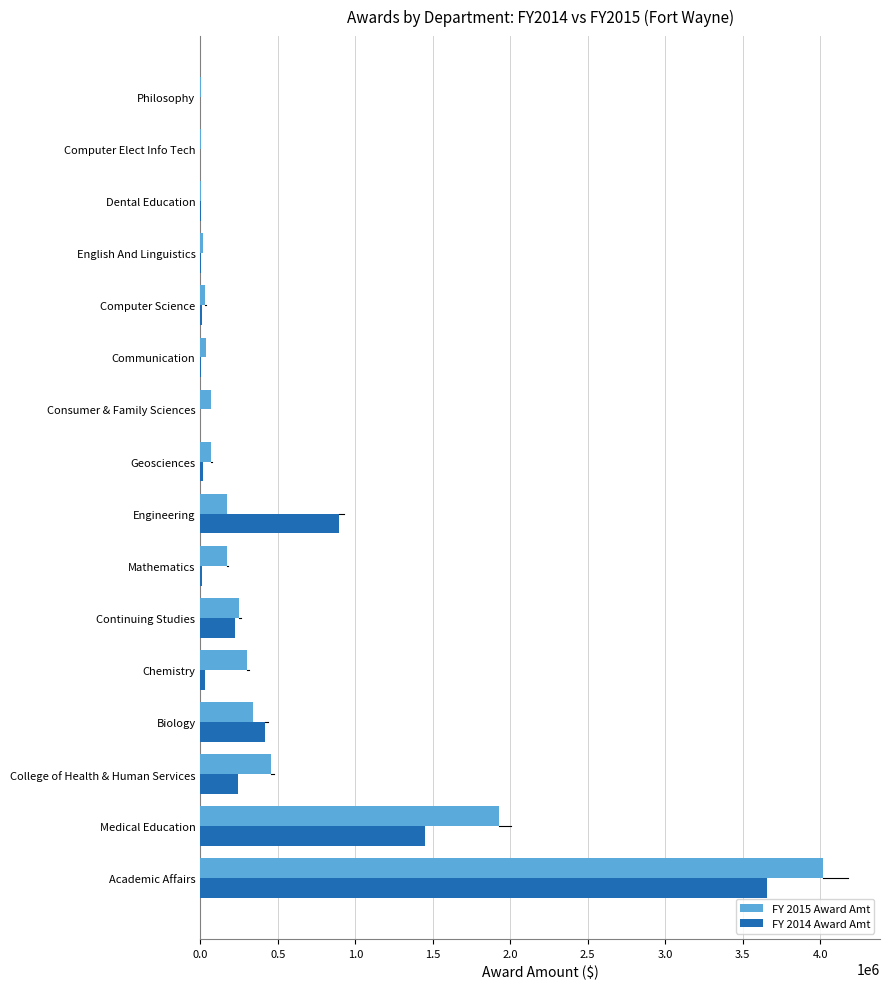

Which series has the widest spread of values?

FY 2015 Award Amt